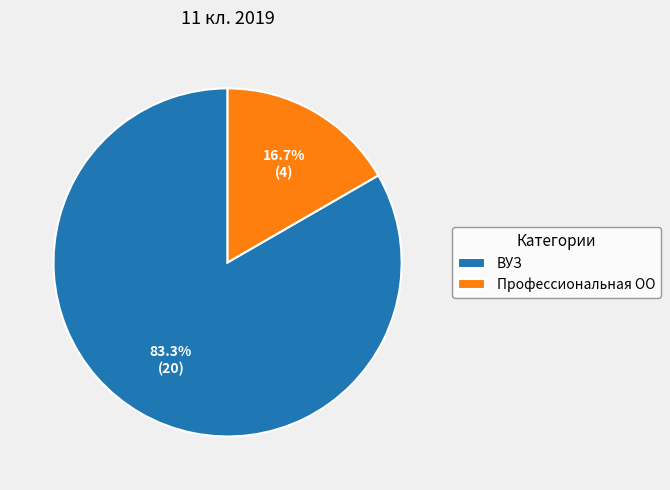

Which category has the biggest portion of the pie?

ВУЗ